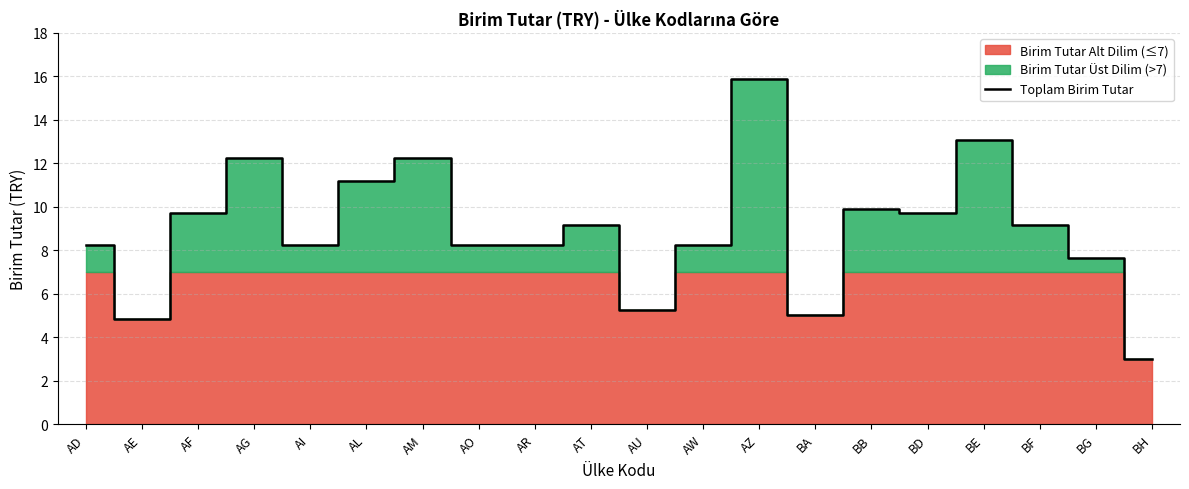

Reading right to left, what are all the values shown in this chart?

3.0	7.7	9.1	13.1	9.7	9.9	5.0	15.9	8.3	5.3	9.1	8.3	8.3	12.3	11.2	8.3	12.3	9.7	4.9	8.3